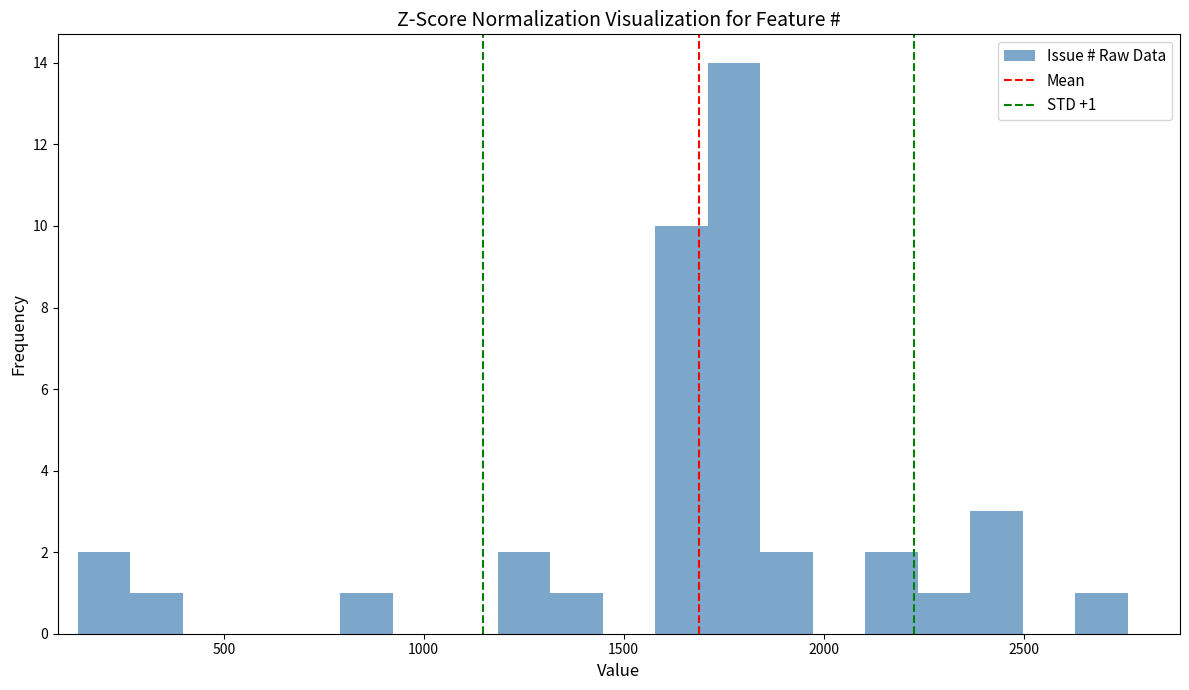

Around what value on the x-axis is the tallest bar? Give the approximate position of its centre, as read against the axis.

1800